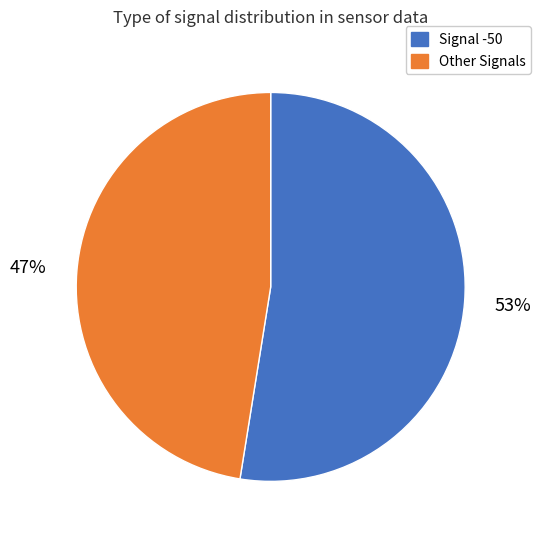

Is there a majority slice in this chart?

Yes